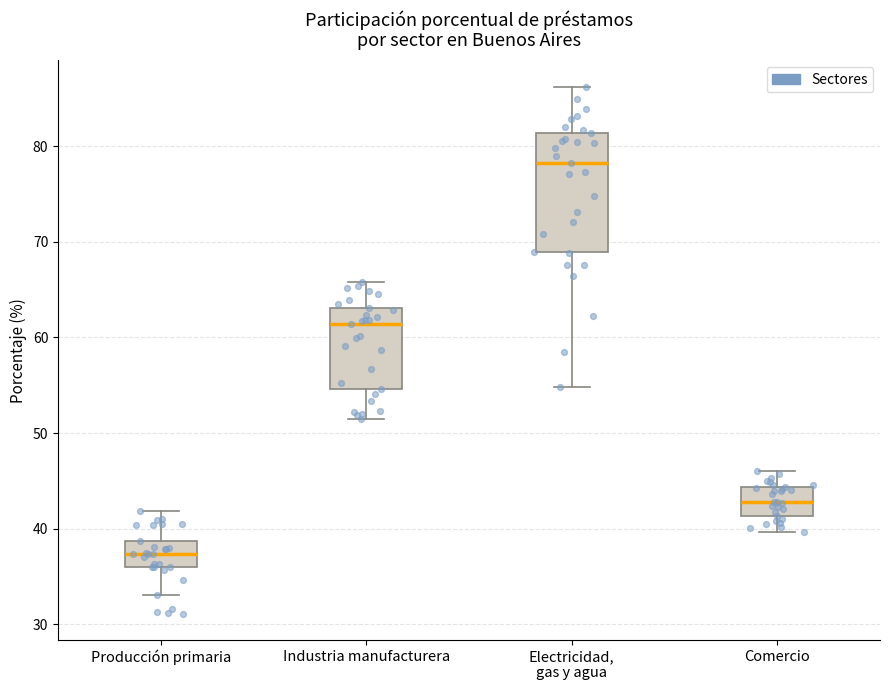

Reading left to right, transcribe this box plot: for each box, give where its median line is, the range the box spans, and where its two whiskers end, as read against the y-axis. The values are not printed on the chart, so give them approximately, as read against the axis.

Producción primaria: median 37, box 36 to 39, whiskers 33 to 42
Industria manufacturera: median 61, box 55 to 63, whiskers 51 to 66
Electricidad, gas y agua: median 78, box 69 to 81, whiskers 55 to 86
Comercio: median 43, box 41 to 44, whiskers 40 to 46